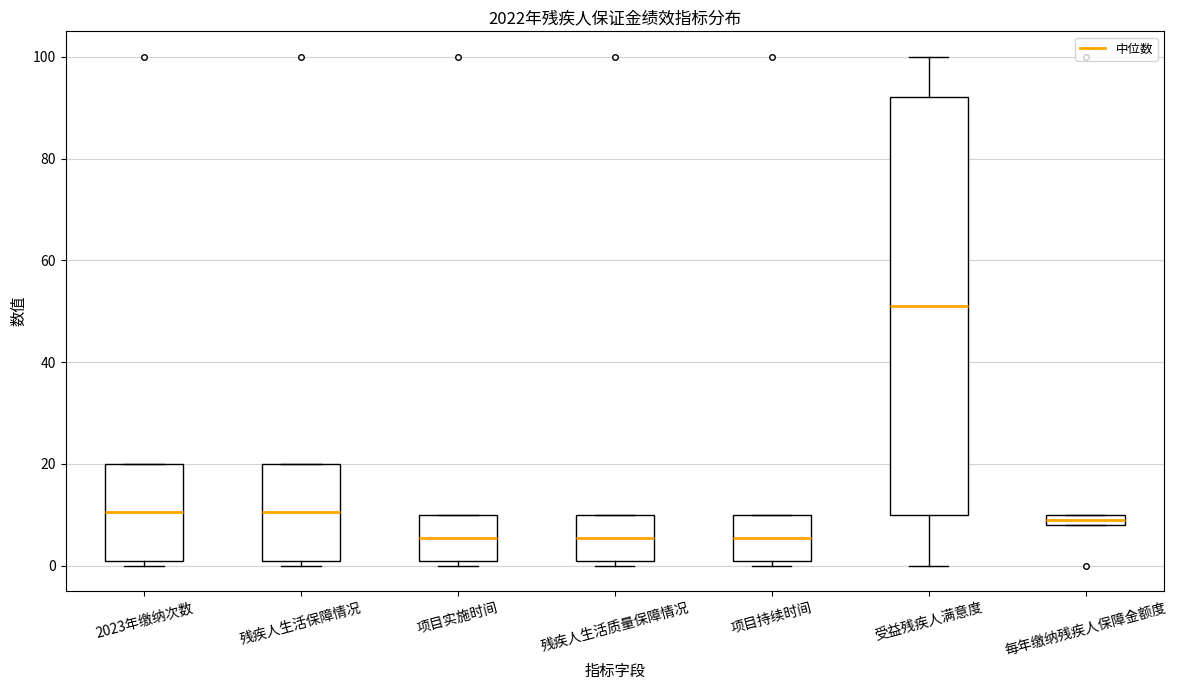

Where is the lower edge of the box for 每年缴纳残疾人保障金额度 on the y-axis? The values are not printed on the chart, so give them approximately, as read against the axis.

8